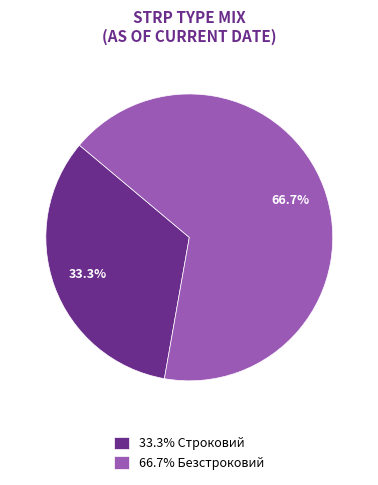

Which slice is the smallest?

33.3% Строковий